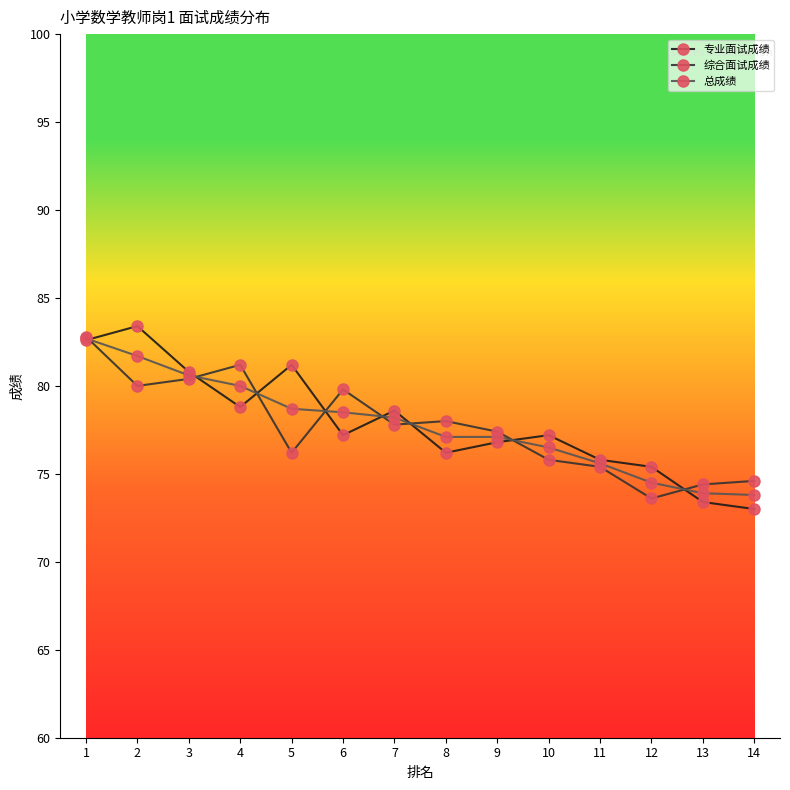

What is the approximate value of 综合面试成绩 at 11?

75.4